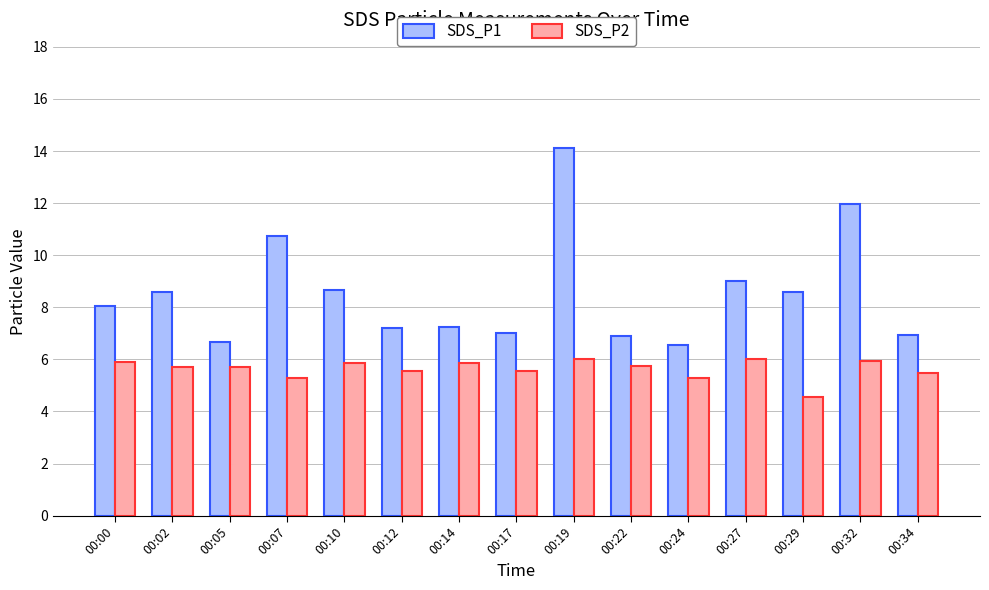

At 00:29, list the series in order from largest to smallest.

SDS_P1, SDS_P2